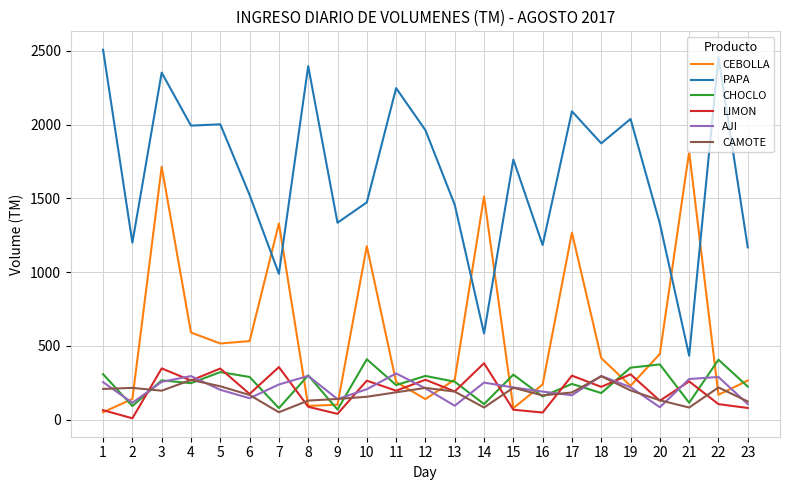

Which series has the largest range (max minus min)?

PAPA